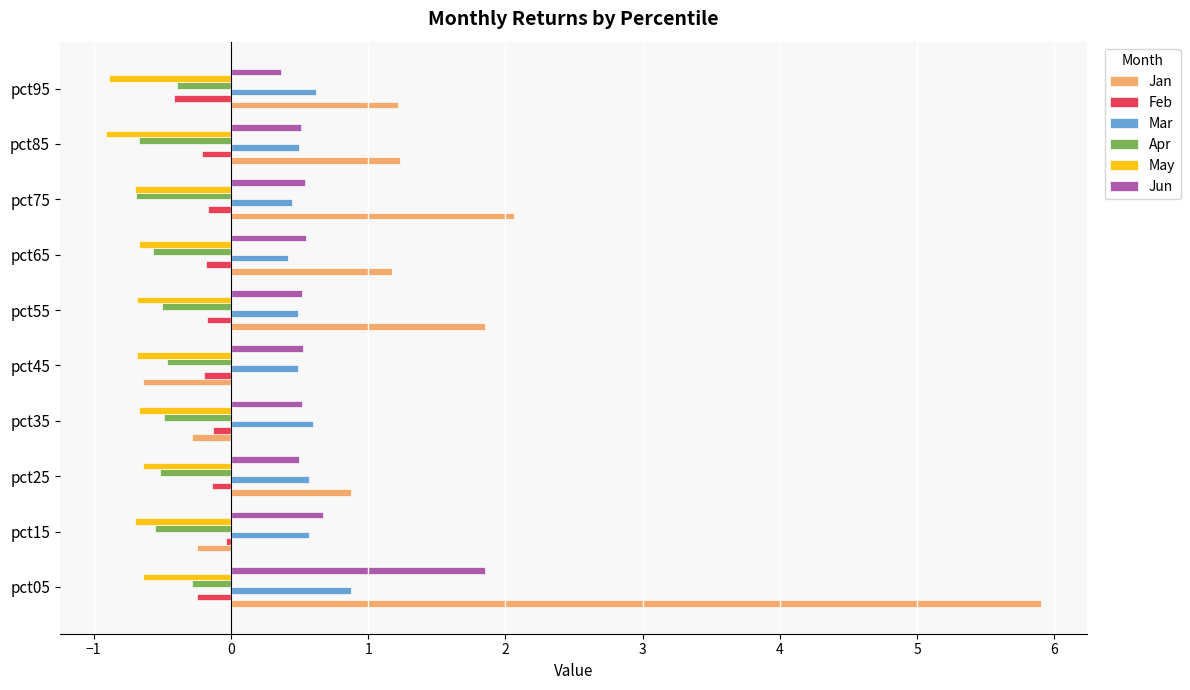

At how many categories does at least one series exceed 1?

6